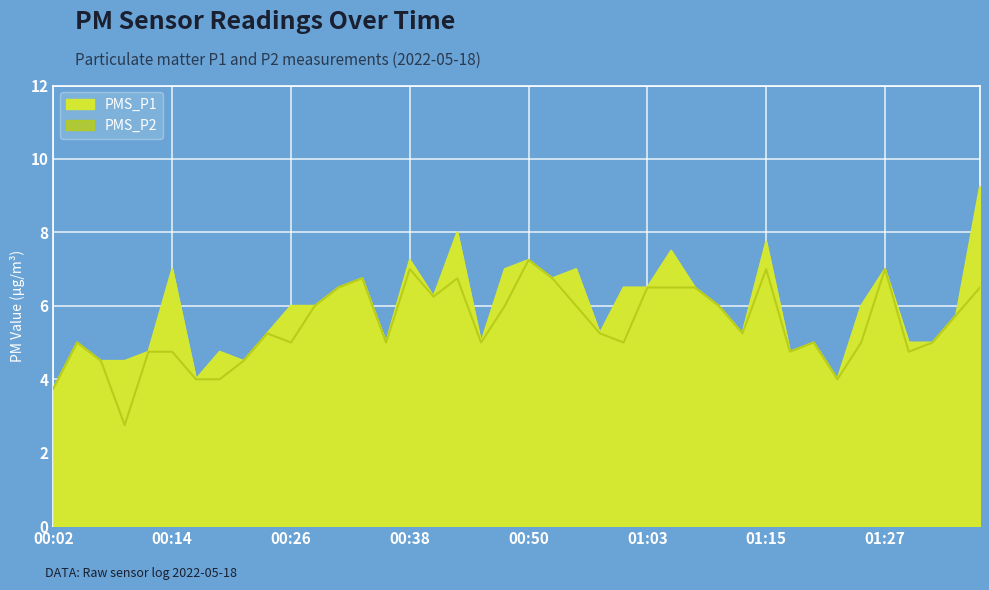

At which category is the sum across all series the highest?

01:37